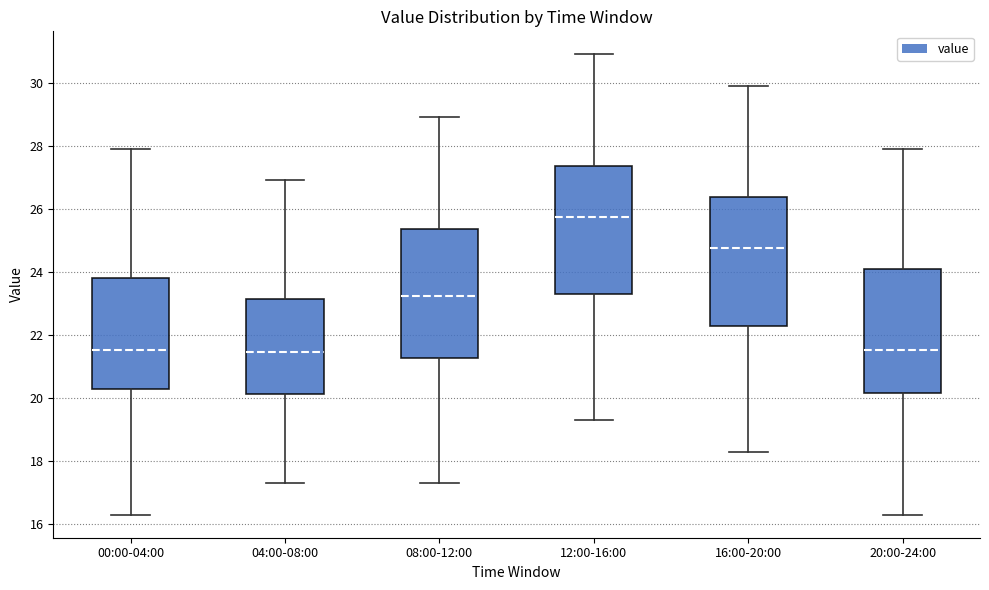

Reading left to right, transcribe this box plot: for each box, give where its median line is, the range the box spans, and where its two whiskers end, as read against the y-axis. The values are not printed on the chart, so give them approximately, as read against the axis.

00:00-04:00: median 21.6, box 20.2 to 23.8, whiskers 16.4 to 28.0
04:00-08:00: median 21.4, box 20.2 to 23.2, whiskers 17.4 to 27.0
08:00-12:00: median 23.2, box 21.2 to 25.4, whiskers 17.4 to 29.0
12:00-16:00: median 25.8, box 23.2 to 27.4, whiskers 19.4 to 31.0
16:00-20:00: median 24.8, box 22.2 to 26.4, whiskers 18.4 to 30.0
20:00-24:00: median 21.6, box 20.2 to 24.0, whiskers 16.4 to 28.0